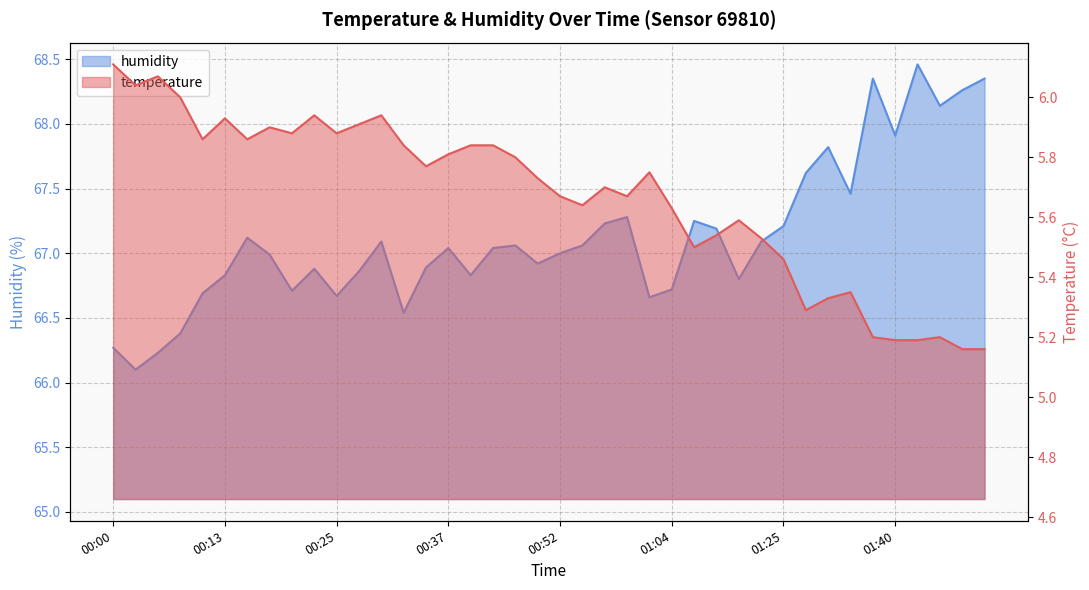

True or false: humidity and temperature cross at least once.

False